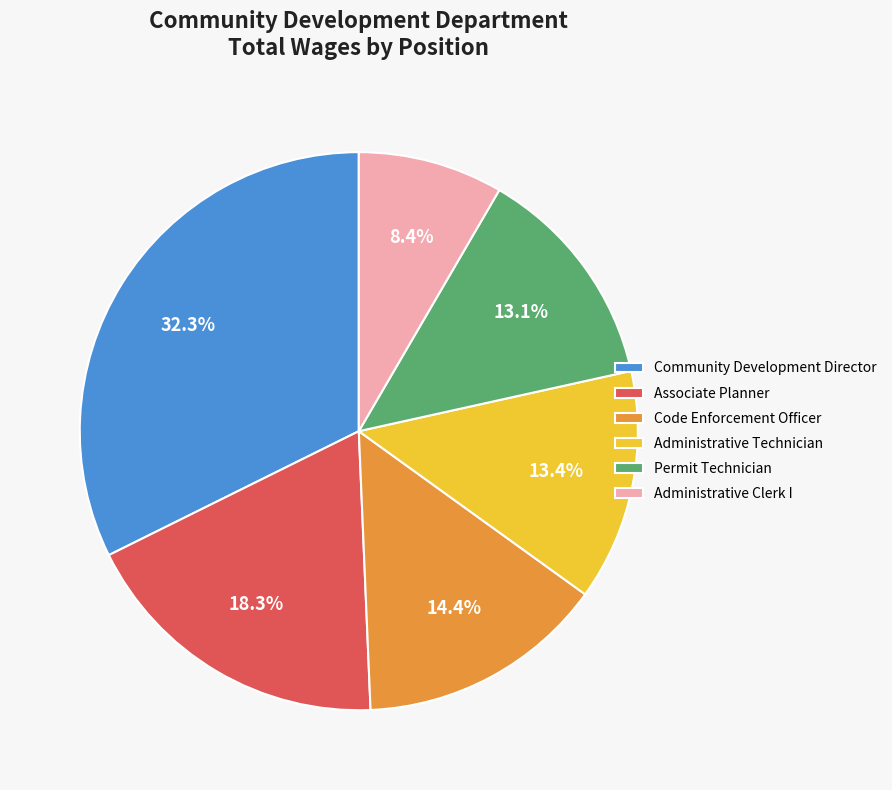

Which has a higher value, Permit Technician or Community Development Director?

Community Development Director